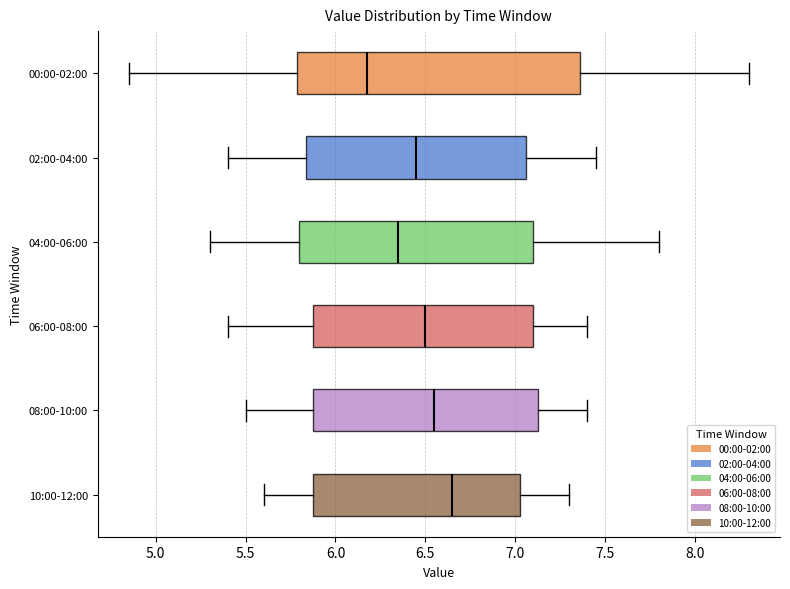

Reading bottom to top, read every box against the x-axis: the position of its median line, the range the box covers, and the ends of its whiskers. The values are not printed on the chart, so give them approximately, as read against the axis.

10:00-12:00: median 6.65, box 5.90 to 7.05, whiskers 5.60 to 7.30
08:00-10:00: median 6.55, box 5.90 to 7.15, whiskers 5.50 to 7.40
06:00-08:00: median 6.50, box 5.90 to 7.10, whiskers 5.40 to 7.40
04:00-06:00: median 6.35, box 5.80 to 7.10, whiskers 5.30 to 7.80
02:00-04:00: median 6.45, box 5.85 to 7.05, whiskers 5.40 to 7.45
00:00-02:00: median 6.20, box 5.80 to 7.35, whiskers 4.85 to 8.30